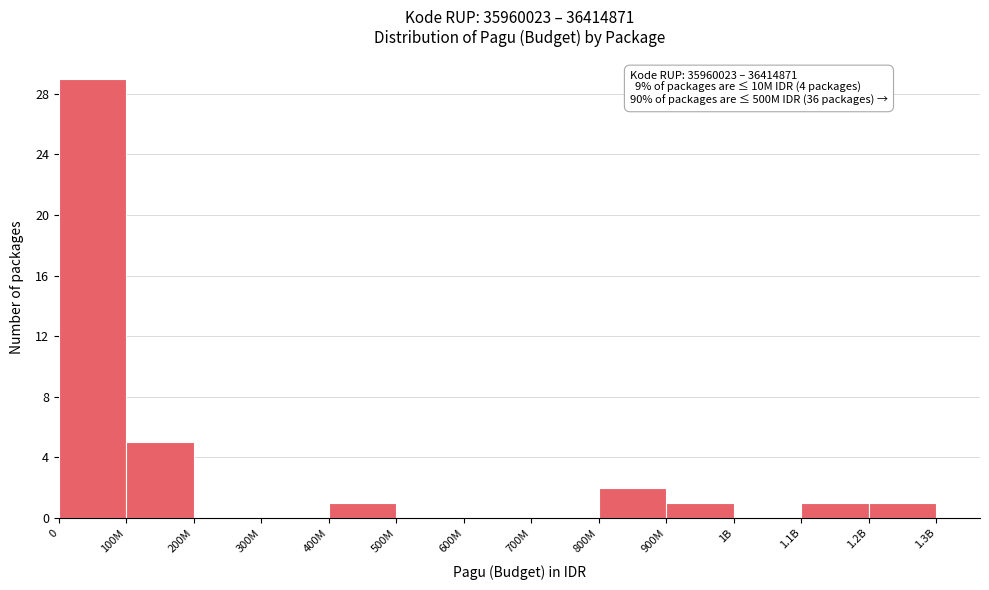

Reading right to left, extract all data points from this chart.

1.2B=1	1.1B=1	1B=0	900M=1	800M=2	700M=0	600M=0	500M=0	400M=1	300M=0	200M=0	100M=5	0=29